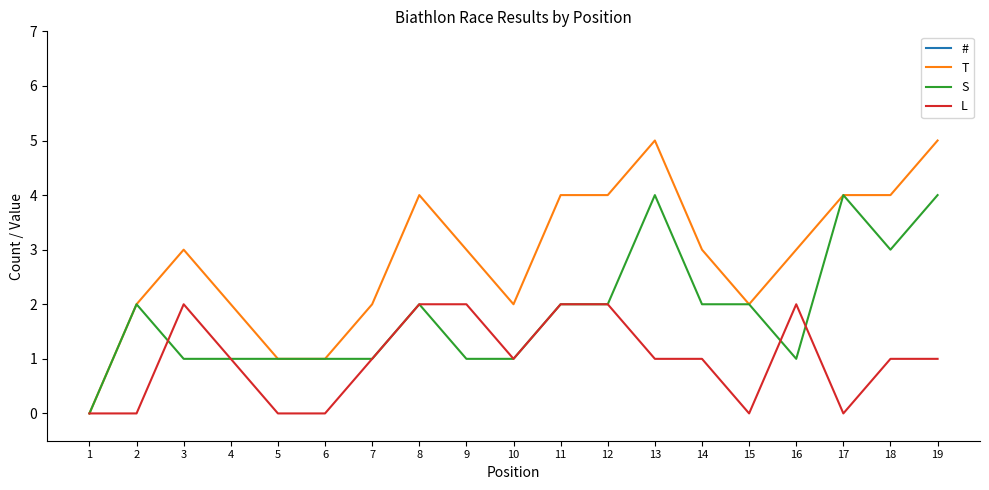

What is the approximate value of # at 10, to the nearest 5?

20